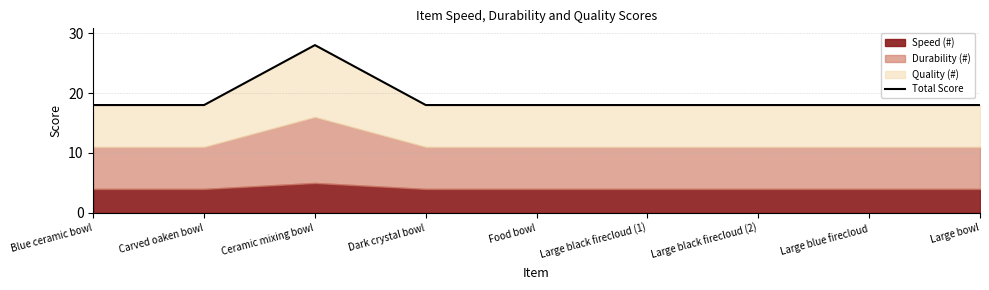

What is the ratio of the value at Ceramic mixing bowl to the value at Carved oaken bowl?

1.6